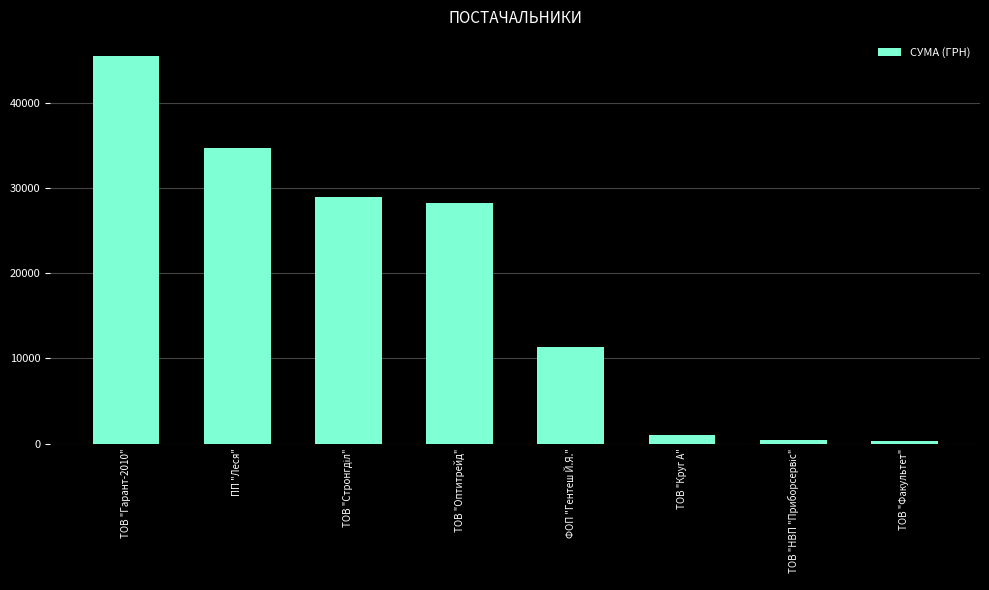

Between ПП "Леся" and ТОВ "Гарант-2010", which is larger?

ТОВ "Гарант-2010"